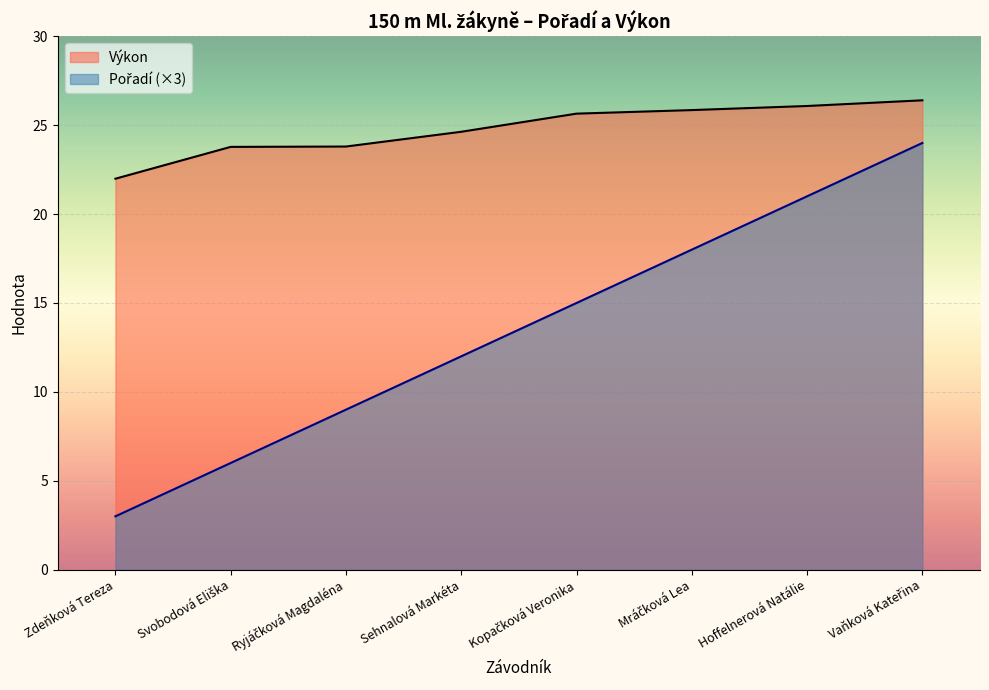

Rank the series by their average value, from lowest to highest.

Pořadí, Výkon